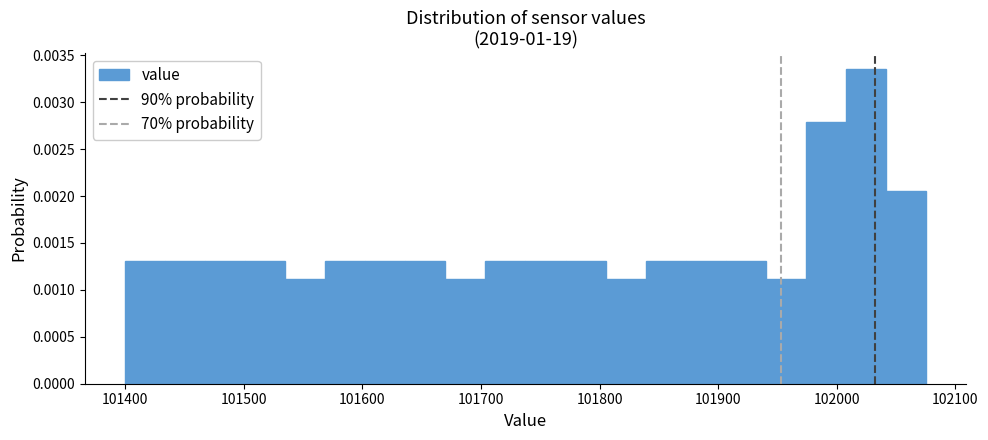

Around what value on the x-axis is the tallest bar? Give the approximate position of its centre, as read against the axis.

102020